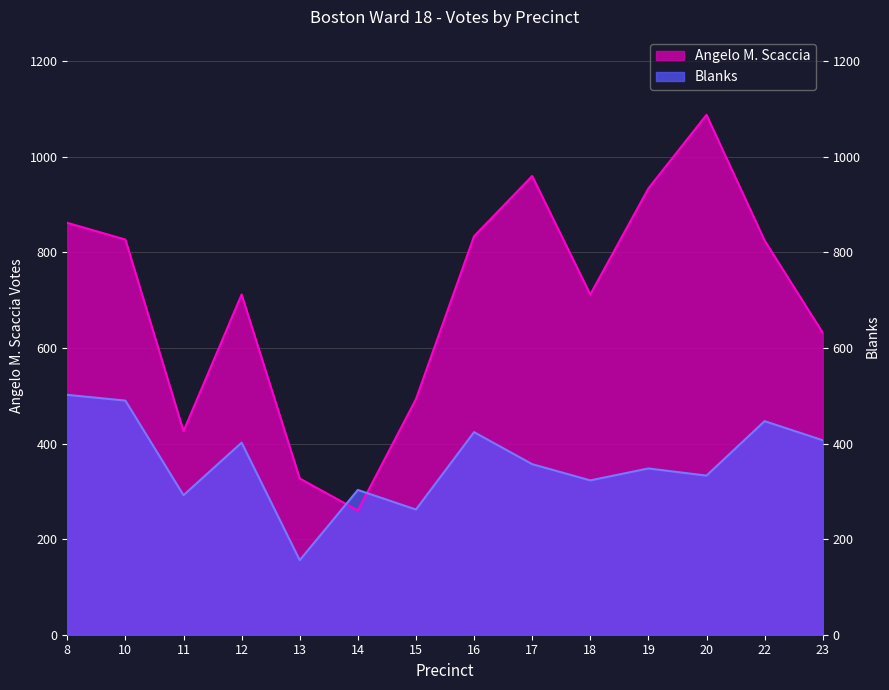

At which category is the sum across all series the highest?

20